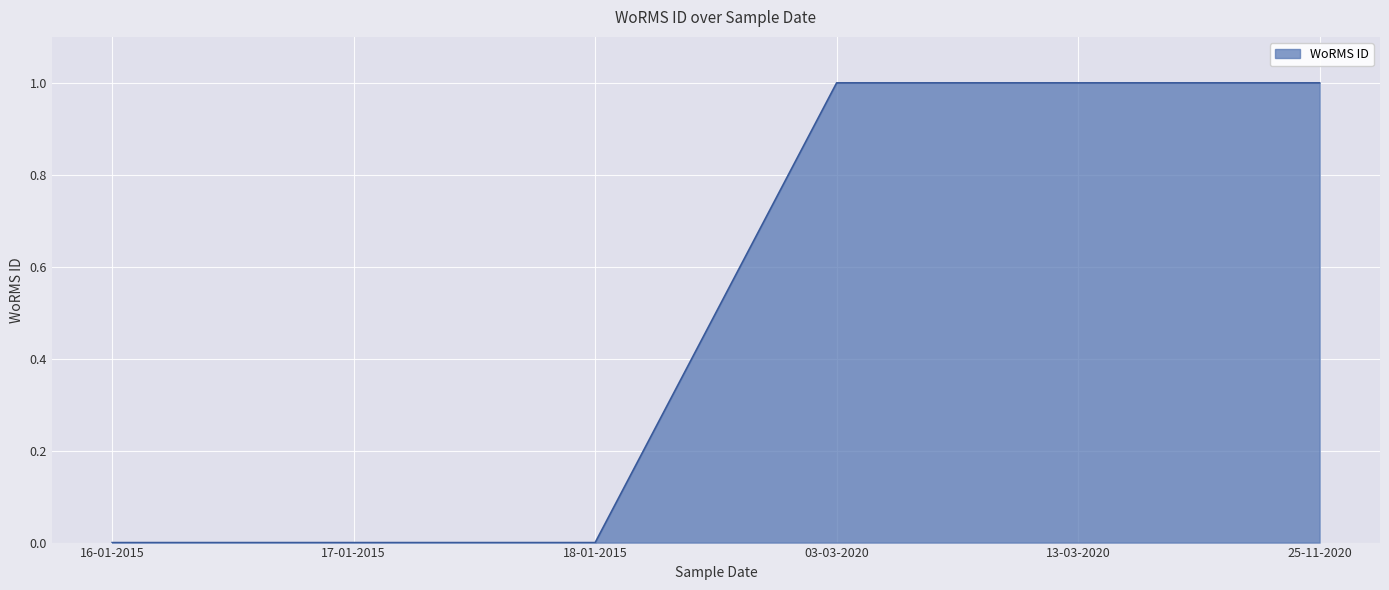

The chart shows a value of 1 at 13-03-2020. True or false?

True